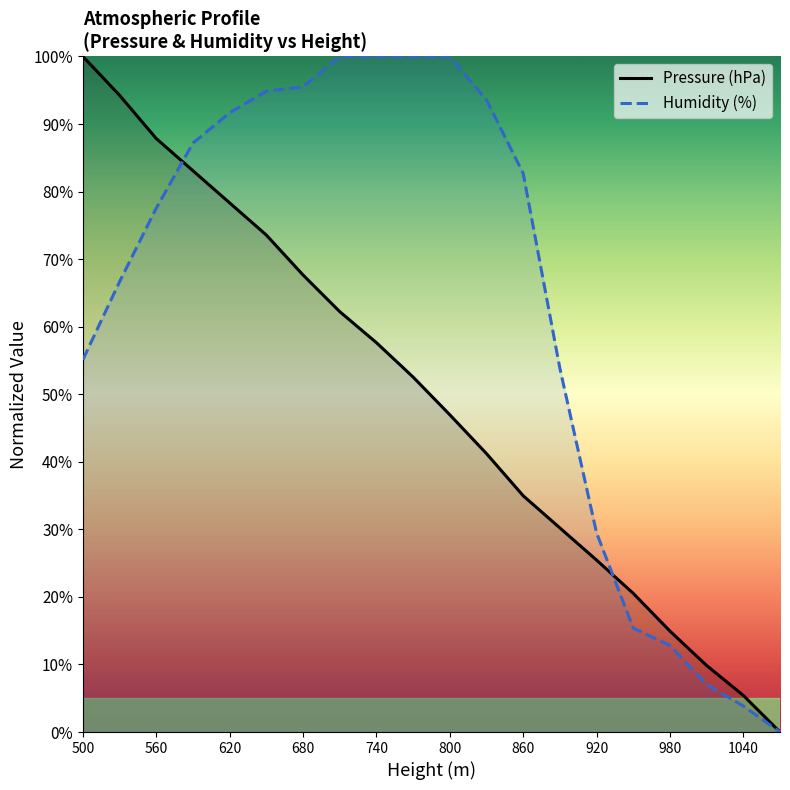

Which series has the largest range (max minus min)?

Pressure (hPa)